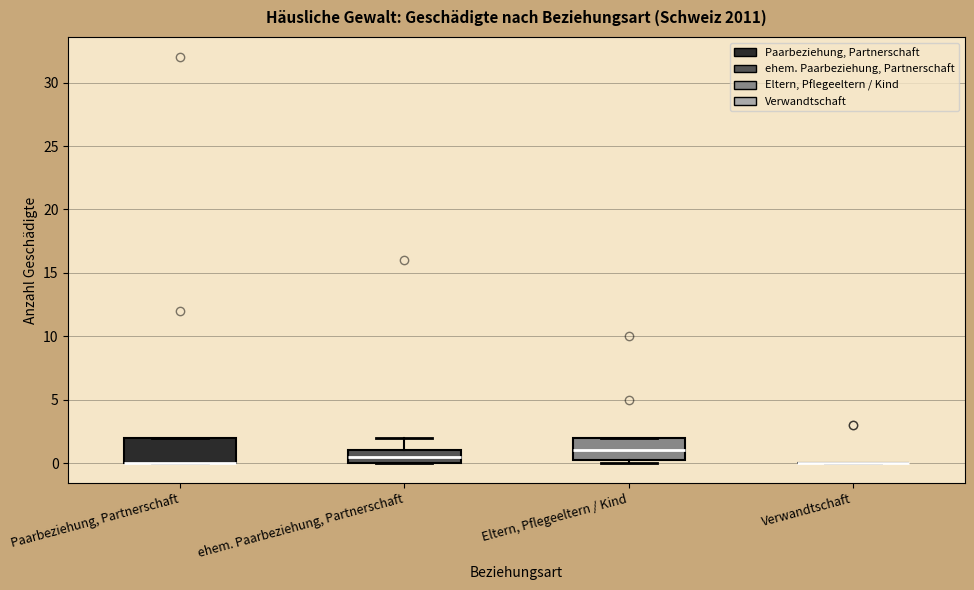

Where is the upper edge of the box for Eltern, Pflegeeltern / Kind on the y-axis? The values are not printed on the chart, so give them approximately, as read against the axis.

2.0